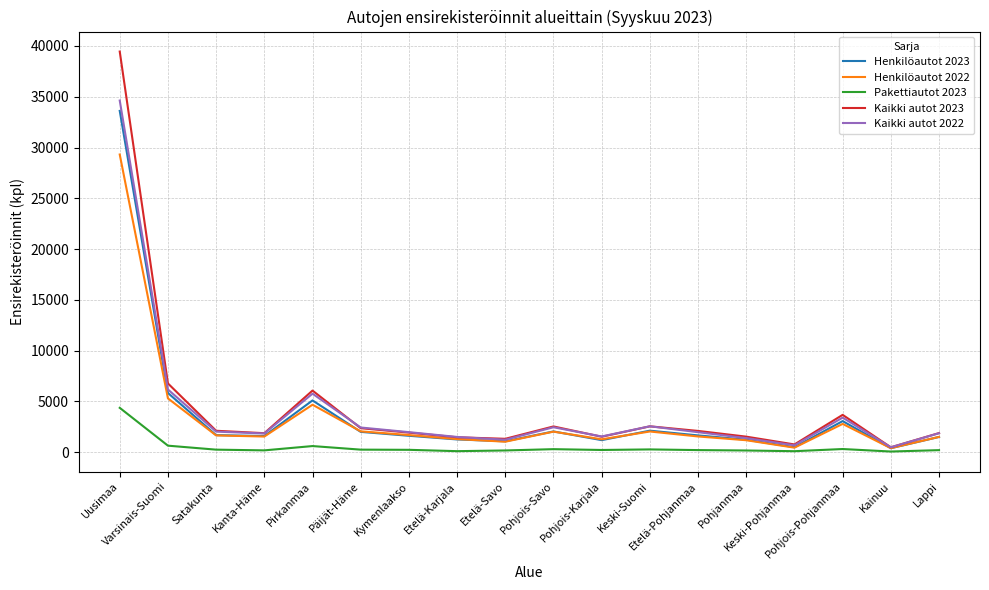

Which series has the largest total across all categories?

Kaikki autot 2023